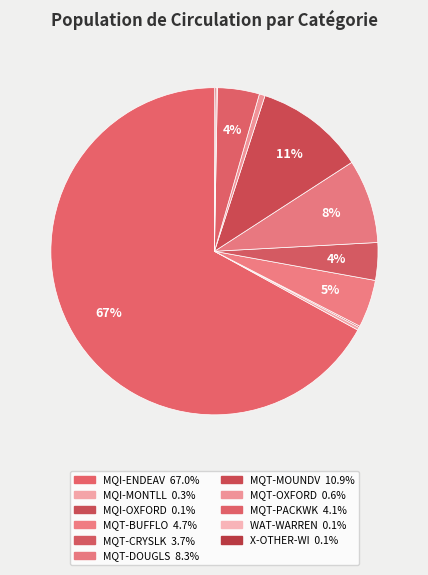

Does MQI-ENDEAV account for over 50% of the chart?

Yes